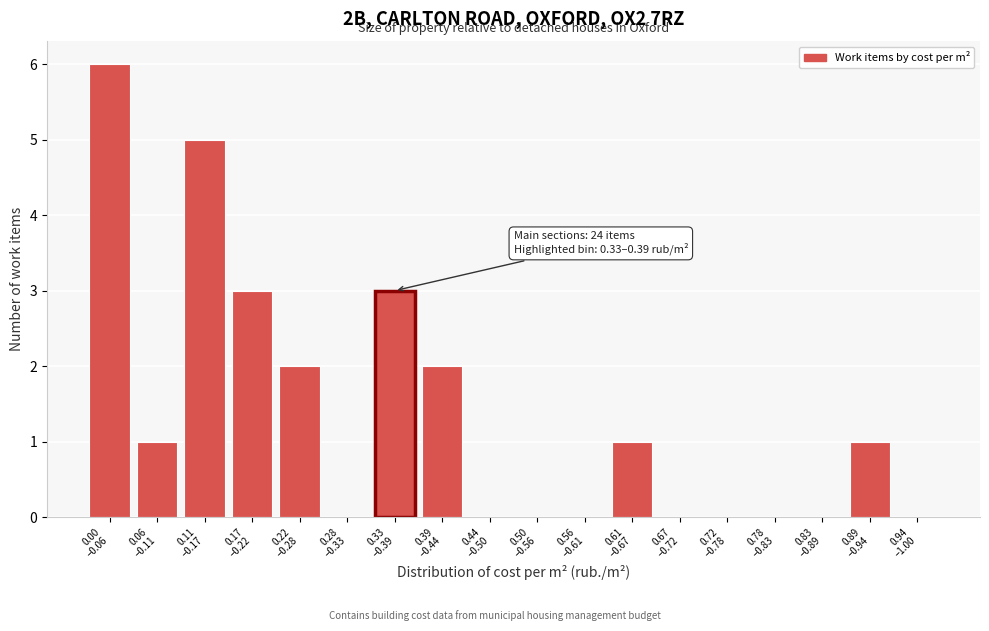

What is the sum of all values?

24